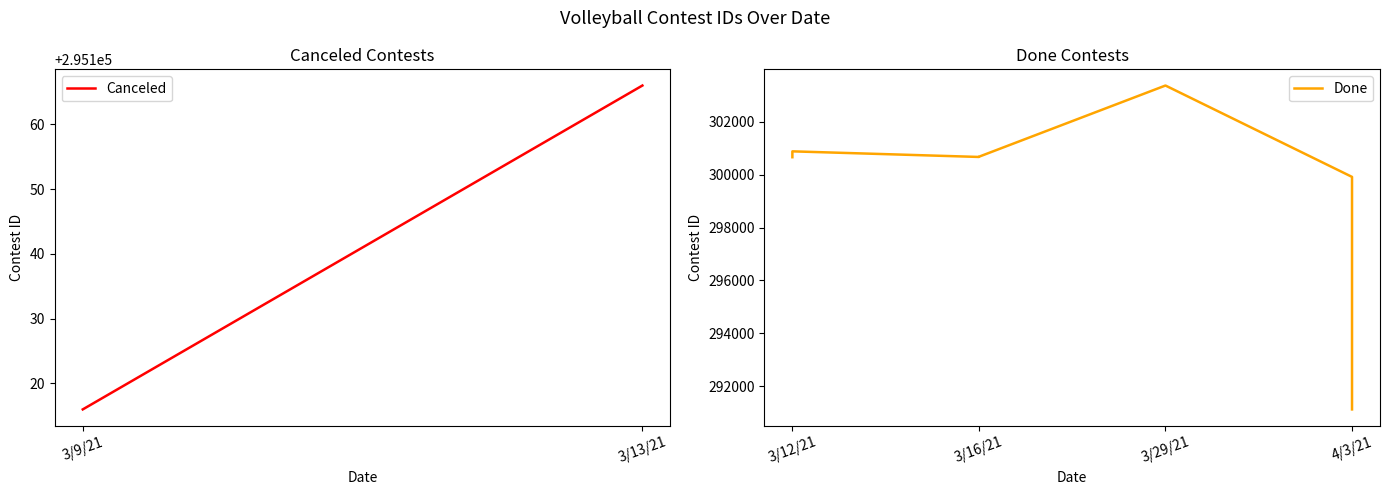

At which category does the chart reach its peak across all series?

3/29/21